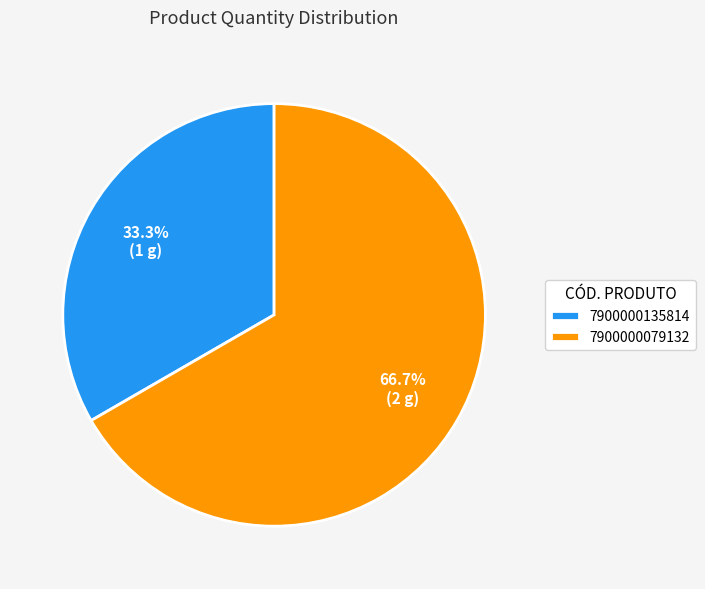

Which category accounts for the majority?

7900000079132